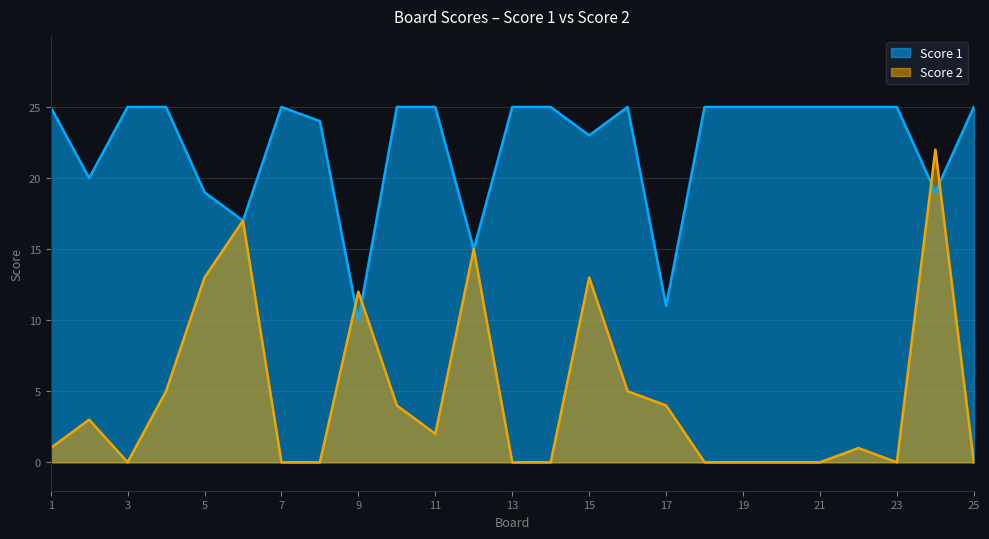

At which label does Score 2 reach its peak?

24